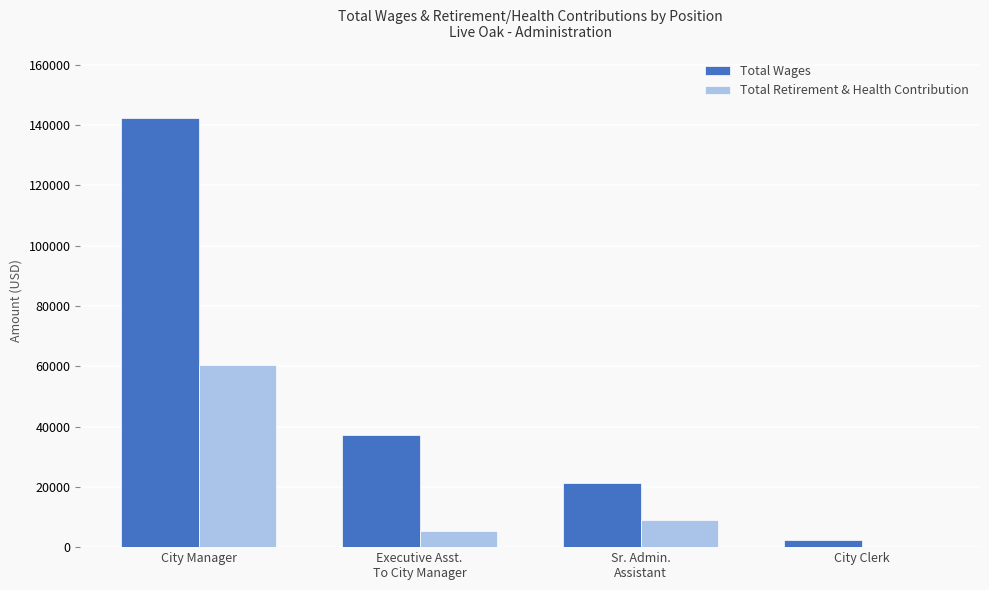

Count the Total Wages values in the range 21181 to 142324.

3